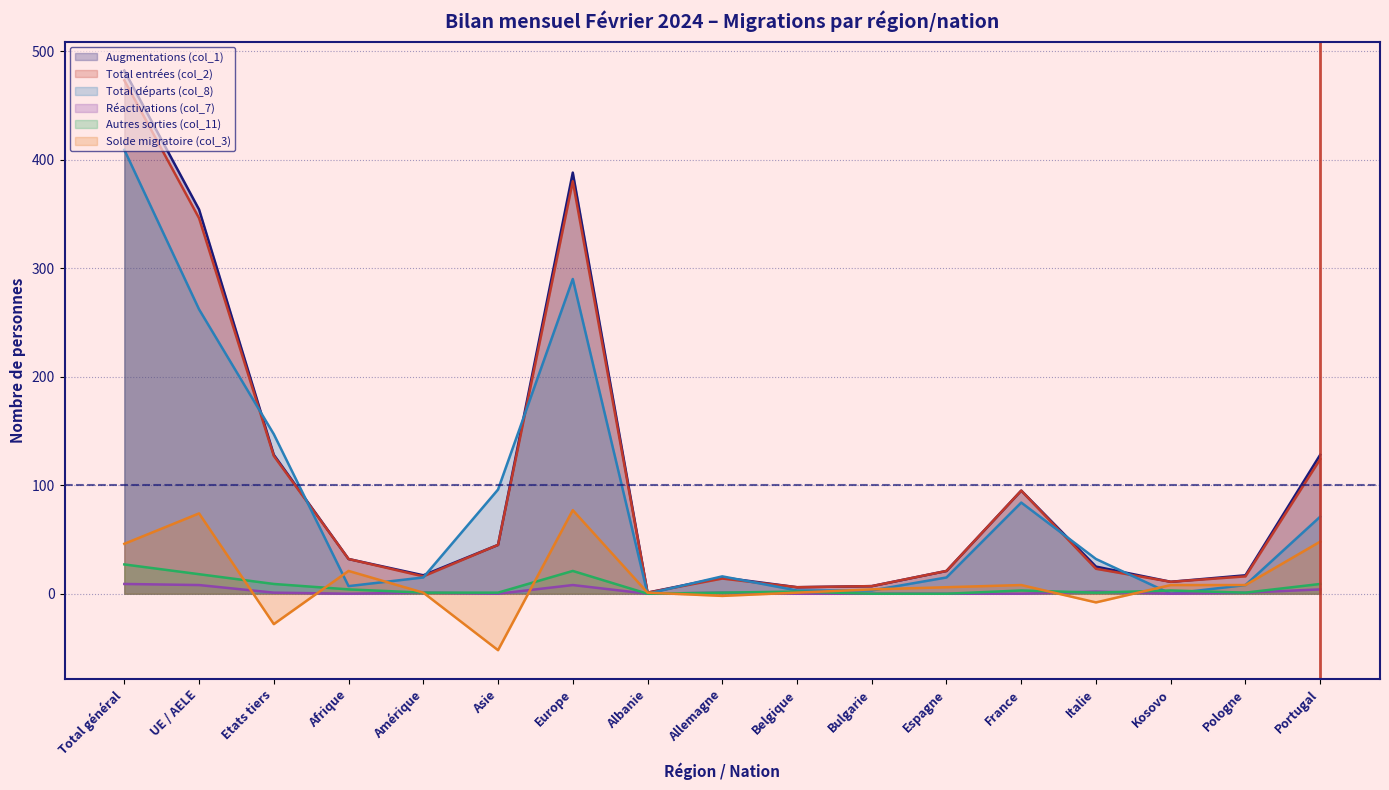

Reading left to right, extract all data points from this chart.

Augmentations (col_1): 482	354	128	32	17	45	388	1	15	6	7	21	95	25	11	17	128
Total entrées (col_2): 473	346	127	32	16	45	380	1	14	6	7	21	95	23	11	16	124
Total départs (col_8): 409	262	147	7	15	96	290	0	16	3	3	15	84	32	0	8	71
Réactivations (col_7): 9	8	1	0	1	0	8	0	1	0	0	0	0	2	0	1	4
Autres sorties (col_11): 27	18	9	4	1	1	21	0	1	2	0	0	3	1	3	1	9
Solde migratoire (col_3): 46	74	-28	21	1	-52	77	1	-2	1	4	6	8	-8	8	8	48